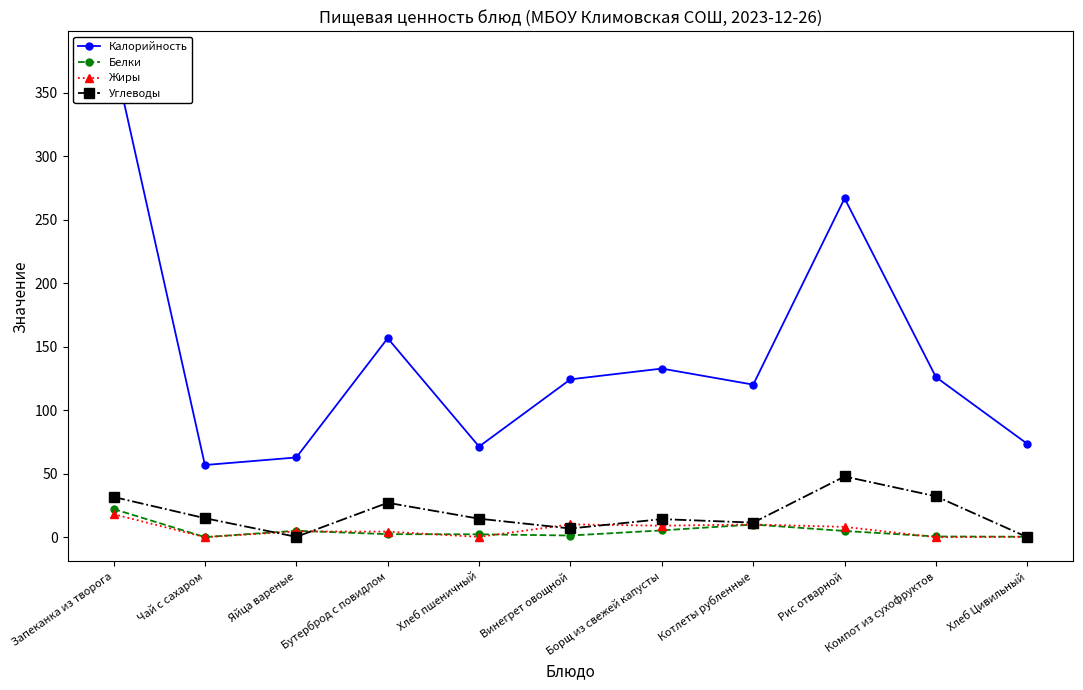

What is the average value of the Углеводы series?

18.3